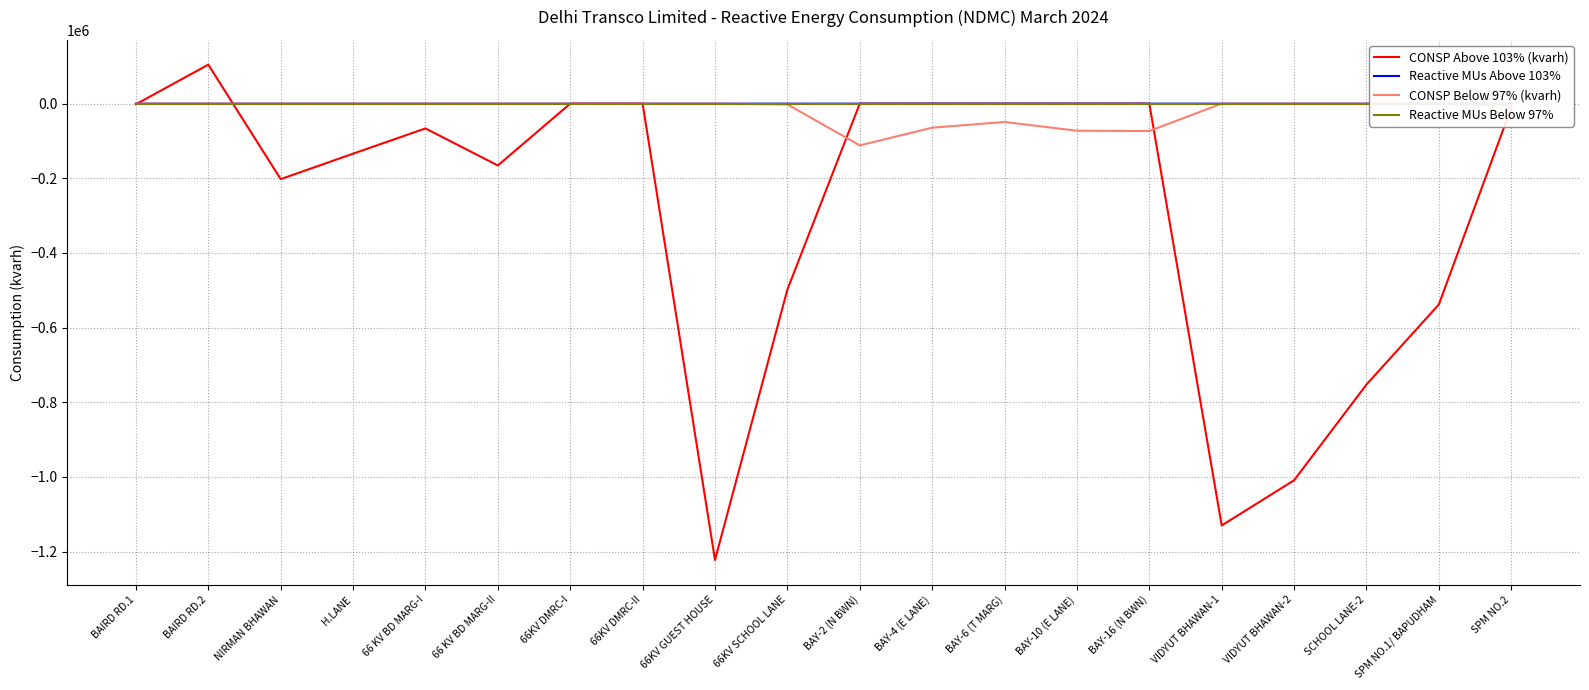

In CONSP Above 103% (kvarh), how many points are higher than both neighbors (excluding endpoints)?

2